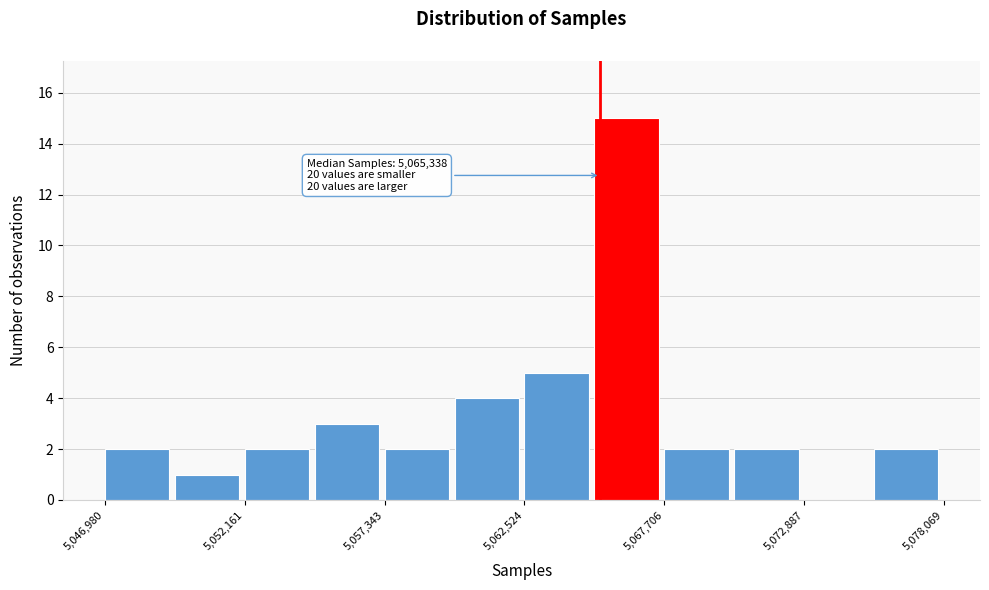

Read against the x-axis, roughly where is the centre of the tallest bar?

5066000